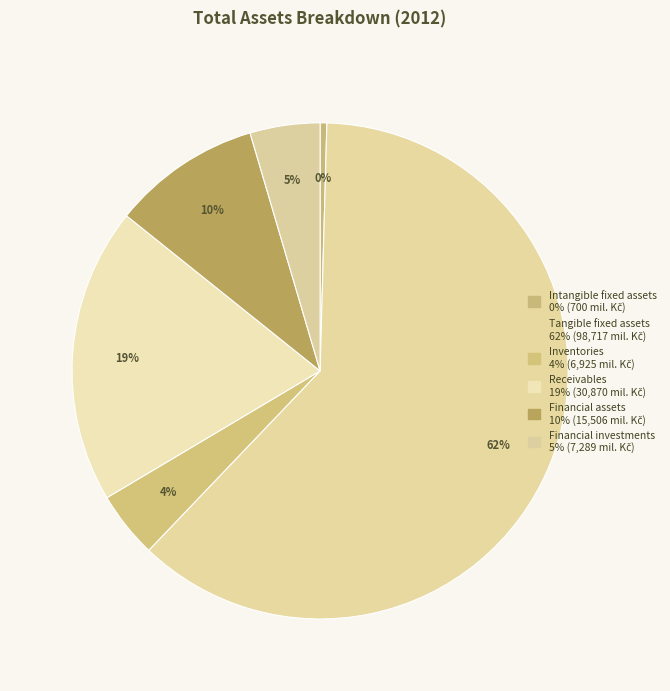

How much of the chart is everything except Inventories?

95.7%